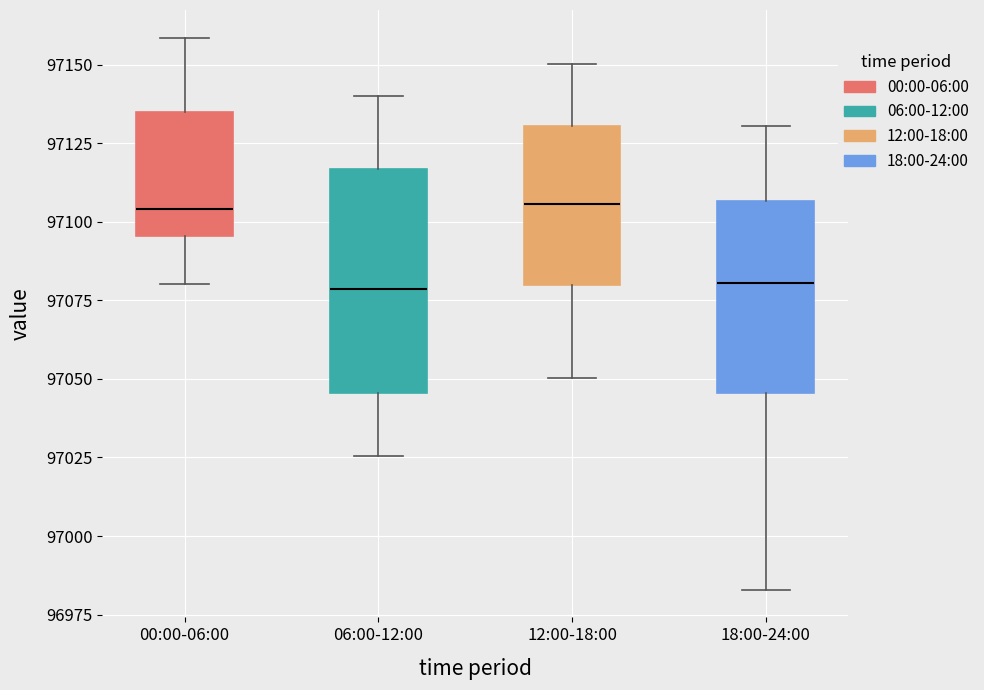

Reading left to right, read every box against the y-axis: the position of its median line, the range the box covers, and the ends of its whiskers. The values are not printed on the chart, so give them approximately, as read against the axis.

00:00-06:00: median 97105, box 97095 to 97135, whiskers 97080 to 97160
06:00-12:00: median 97080, box 97045 to 97115, whiskers 97025 to 97140
12:00-18:00: median 97105, box 97080 to 97130, whiskers 97050 to 97150
18:00-24:00: median 97080, box 97045 to 97105, whiskers 96985 to 97130